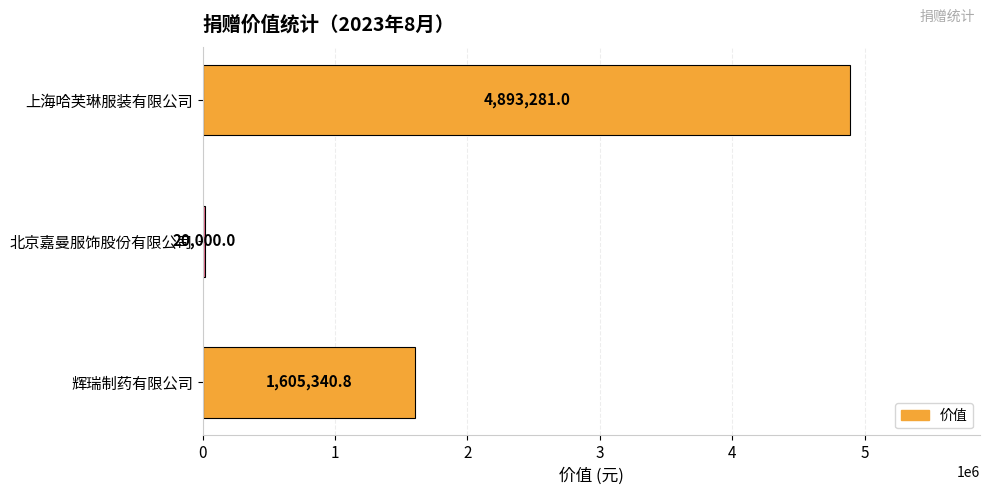

The value at 上海哈芙琳服装有限公司 is 3200361.5. True or false?

False